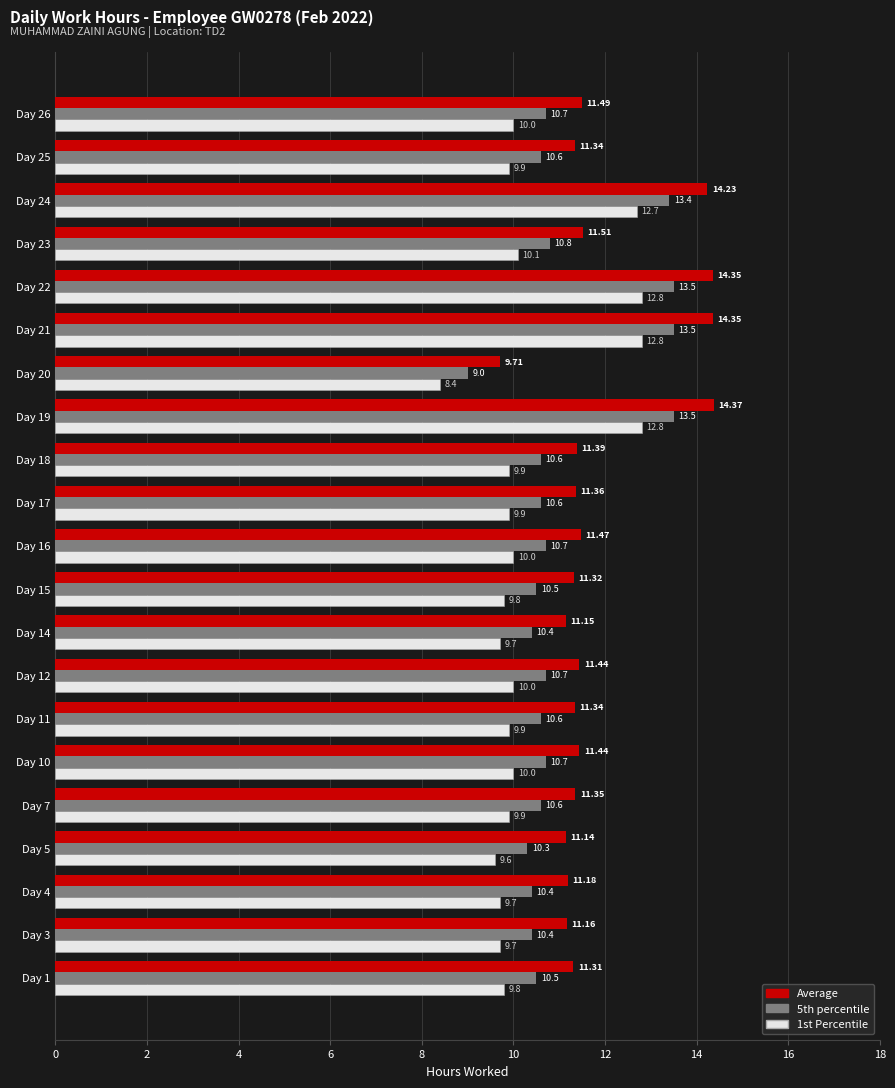

What is the difference between the second highest and minimum values in the 5th percentile series?

4.5